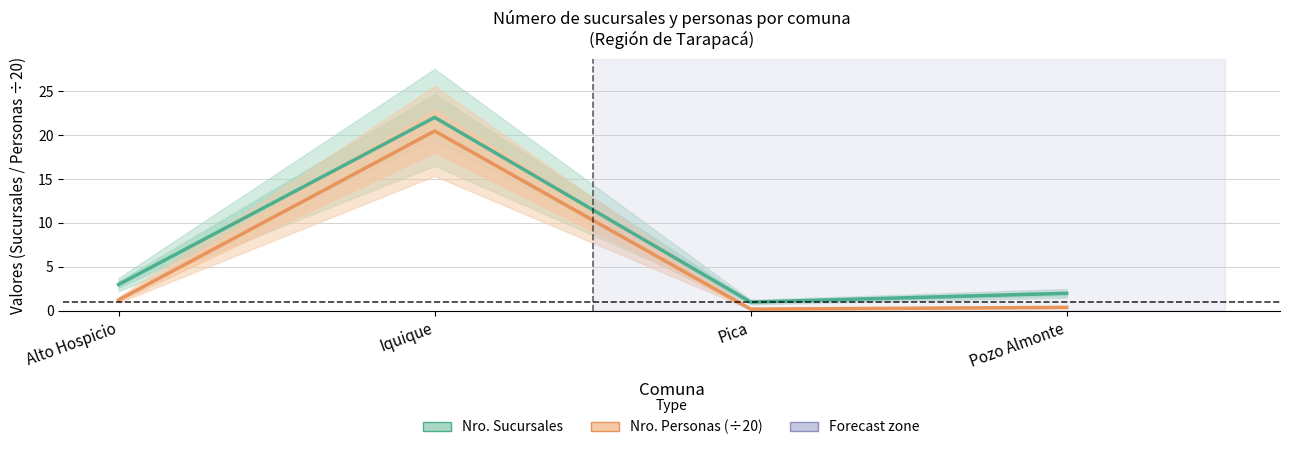

Does the chart have visible grid lines?

Yes